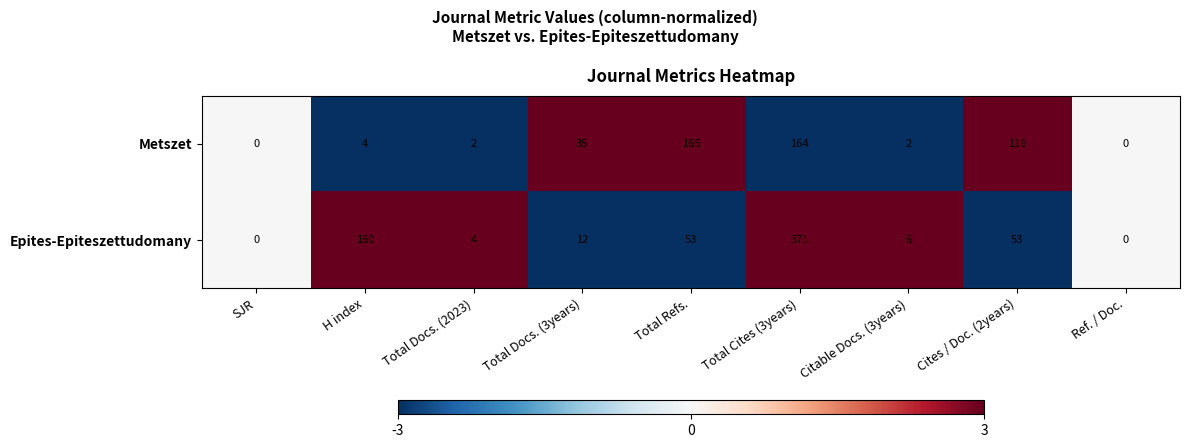

What is the highest value of the Metszet series?

165